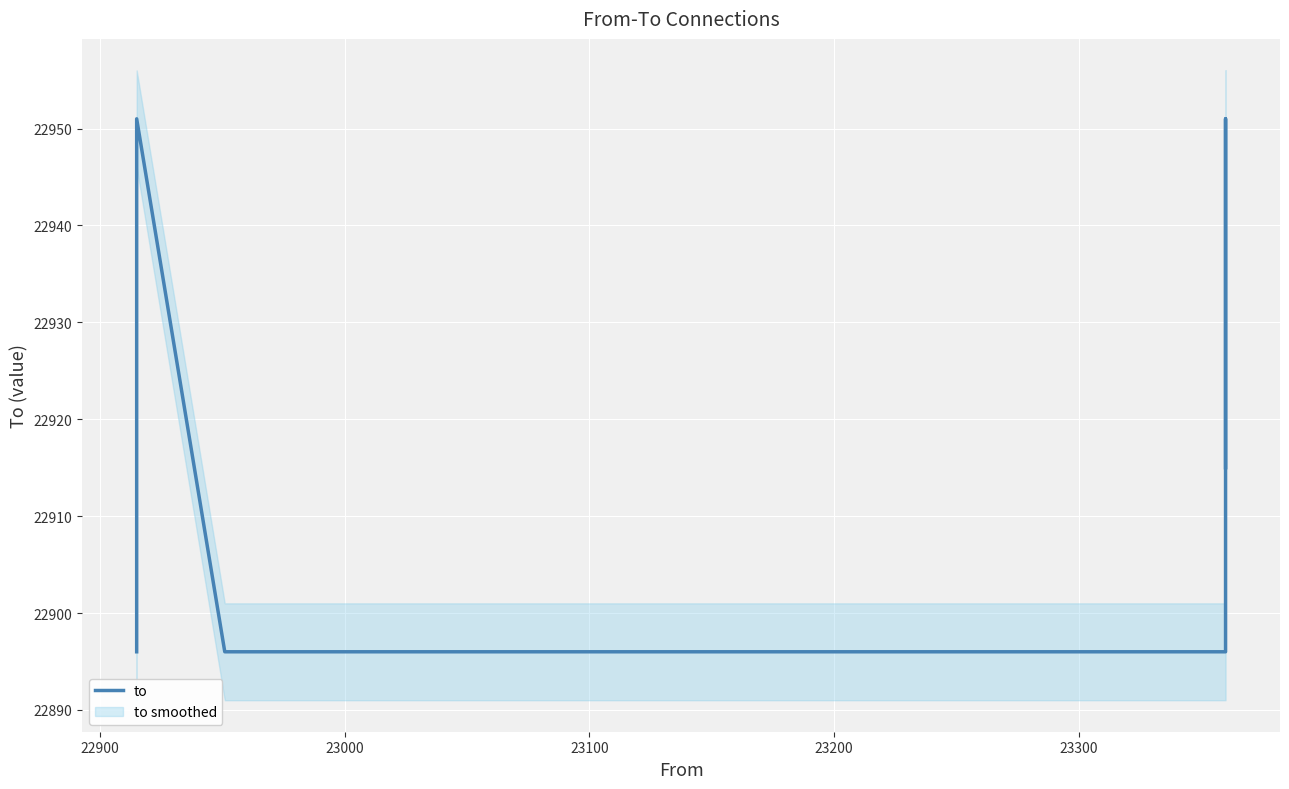

The chart shows a value of 22951 at 22900. True or false?

True